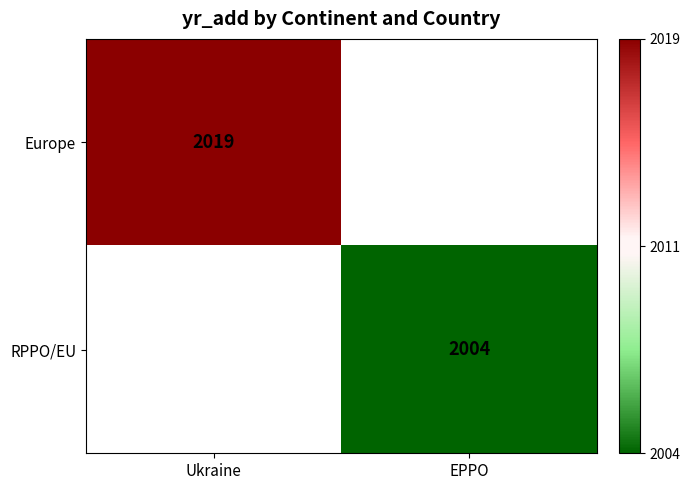

The value of RPPO/EU at EPPO is 2004. True or false?

True